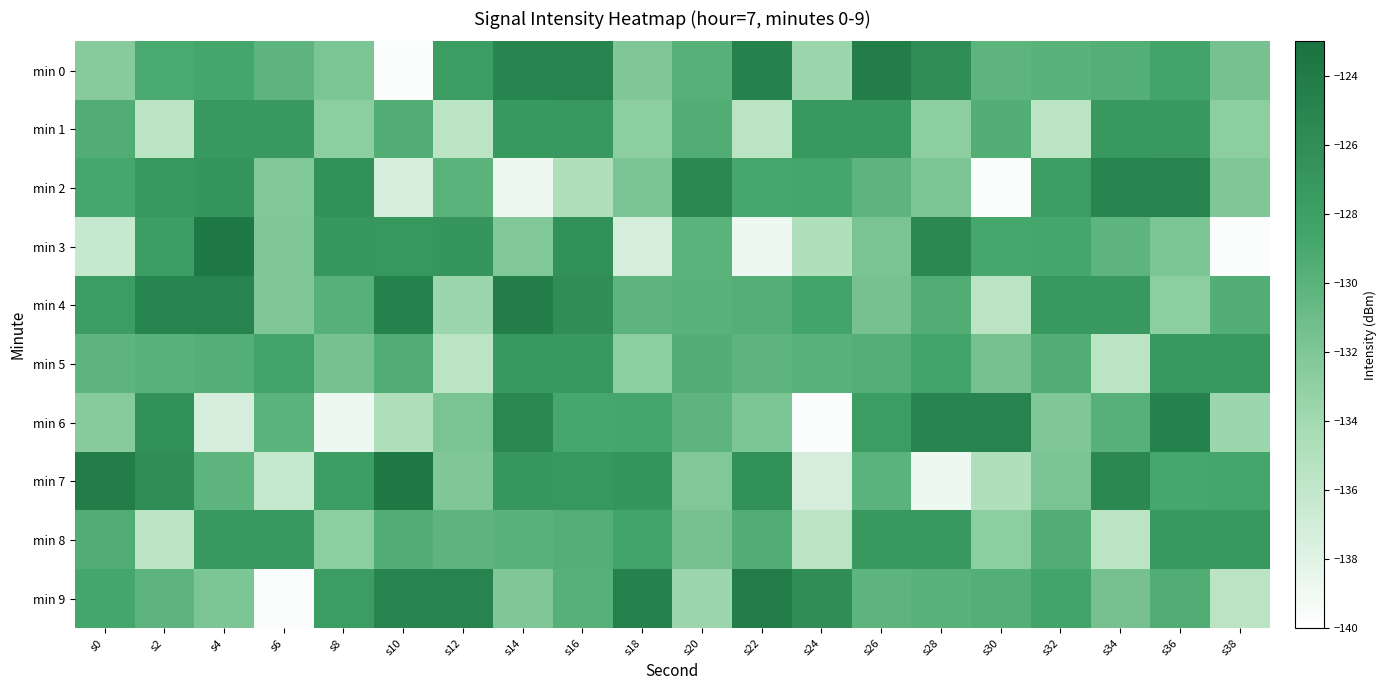

Reading left to right, extract all data points from this chart.

min 0: s0=-132.5	s2=-129.1	s4=-128.8	s6=-130.2	s8=-131.9	s10=-139.8	s12=-127.7	s14=-125.1	s16=-125.0	s18=-132.2	s20=-129.7	s22=-124.8	s24=-133.7	s26=-124.2	s28=-126.0	s30=-130.1	s32=-130.0	s34=-129.7	s36=-128.6	s38=-131.6
min 1: s0=-129.5	s2=-135.5	s4=-127.3	s6=-127.2	s8=-132.8	s10=-129.5	s12=-135.5	s14=-127.3	s16=-127.2	s18=-132.8	s20=-129.5	s22=-135.5	s24=-127.3	s26=-127.2	s28=-132.8	s30=-129.5	s32=-135.5	s34=-127.3	s36=-127.2	s38=-132.8
min 2: s0=-128.8	s2=-127.2	s4=-126.9	s6=-132.2	s8=-126.4	s10=-137.3	s12=-130.1	s14=-138.9	s16=-134.8	s18=-131.8	s20=-125.4	s22=-128.8	s24=-128.8	s26=-130.2	s28=-131.9	s30=-139.8	s32=-127.7	s34=-125.1	s36=-125.0	s38=-132.2
min 3: s0=-136.3	s2=-127.8	s4=-123.8	s6=-132.1	s8=-127.0	s10=-127.2	s12=-126.9	s14=-132.2	s16=-126.4	s18=-137.3	s20=-130.1	s22=-138.9	s24=-134.8	s26=-131.8	s28=-125.4	s30=-128.8	s32=-128.8	s34=-130.2	s36=-131.9	s38=-139.8
min 4: s0=-127.7	s2=-125.1	s4=-125.0	s6=-132.2	s8=-129.7	s10=-124.8	s12=-133.7	s14=-124.2	s16=-126.0	s18=-130.1	s20=-130.0	s22=-129.7	s24=-128.6	s26=-131.6	s28=-129.5	s30=-135.5	s32=-127.3	s34=-127.2	s36=-132.8	s38=-129.5
min 5: s0=-130.1	s2=-130.0	s4=-129.7	s6=-128.6	s8=-131.6	s10=-129.5	s12=-135.5	s14=-127.3	s16=-127.2	s18=-132.8	s20=-129.5	s22=-130.1	s24=-130.0	s26=-129.7	s28=-128.6	s30=-131.6	s32=-129.5	s34=-135.5	s36=-127.3	s38=-127.2
min 6: s0=-132.5	s2=-126.4	s4=-137.3	s6=-130.1	s8=-138.9	s10=-134.8	s12=-131.8	s14=-125.4	s16=-128.8	s18=-128.8	s20=-130.2	s22=-131.9	s24=-139.8	s26=-127.7	s28=-125.1	s30=-125.0	s32=-132.2	s34=-129.7	s36=-124.8	s38=-133.7
min 7: s0=-124.2	s2=-126.0	s4=-130.1	s6=-136.3	s8=-127.8	s10=-123.8	s12=-132.1	s14=-127.0	s16=-127.2	s18=-126.9	s20=-132.2	s22=-126.4	s24=-137.3	s26=-130.1	s28=-138.9	s30=-134.8	s32=-131.8	s34=-125.4	s36=-128.8	s38=-128.8
min 8: s0=-129.5	s2=-135.5	s4=-127.3	s6=-127.2	s8=-132.8	s10=-129.5	s12=-130.1	s14=-130.0	s16=-129.7	s18=-128.6	s20=-131.6	s22=-129.5	s24=-135.5	s26=-127.3	s28=-127.2	s30=-132.8	s32=-129.5	s34=-135.5	s36=-127.3	s38=-127.2
min 9: s0=-128.8	s2=-130.2	s4=-131.9	s6=-139.8	s8=-127.7	s10=-125.1	s12=-125.0	s14=-132.2	s16=-129.7	s18=-124.8	s20=-133.7	s22=-124.2	s24=-126.0	s26=-130.1	s28=-130.0	s30=-129.7	s32=-128.6	s34=-131.6	s36=-129.5	s38=-135.5